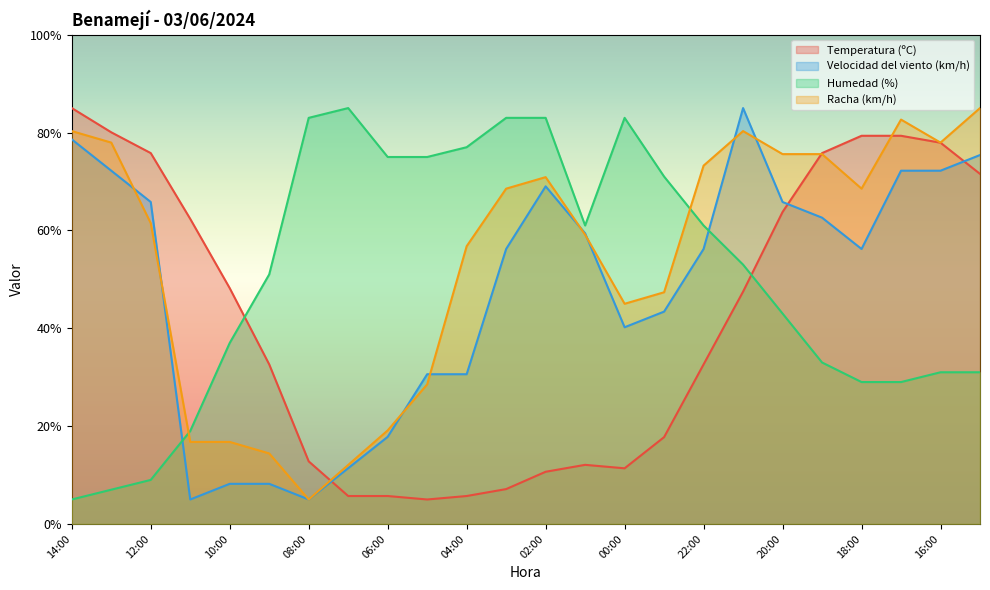

Is it true that Temperatura (ºC) equals 79.3 at 18:00?

True